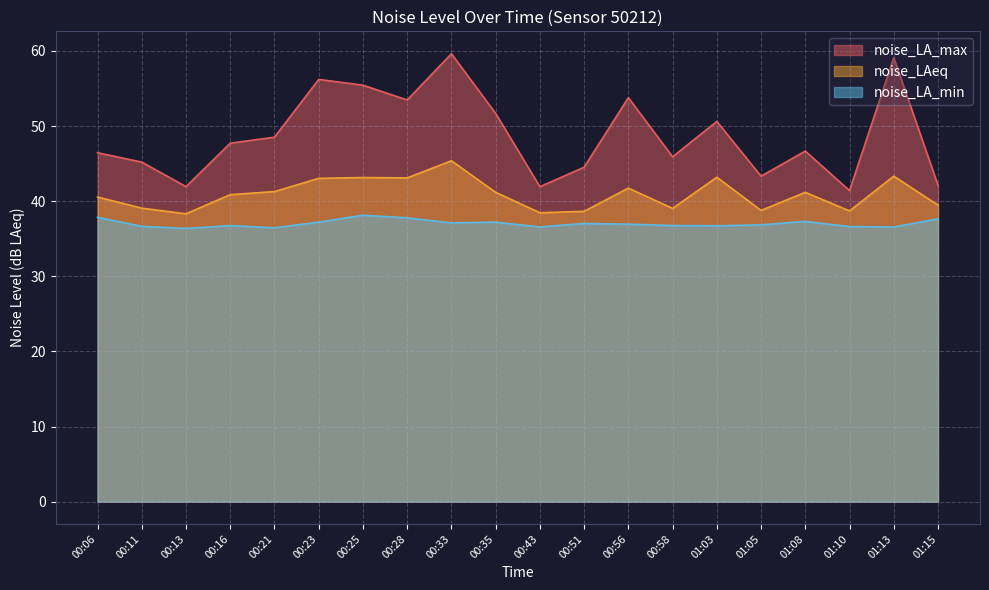

At which category does noise_LA_min reach its first local peak?

00:16